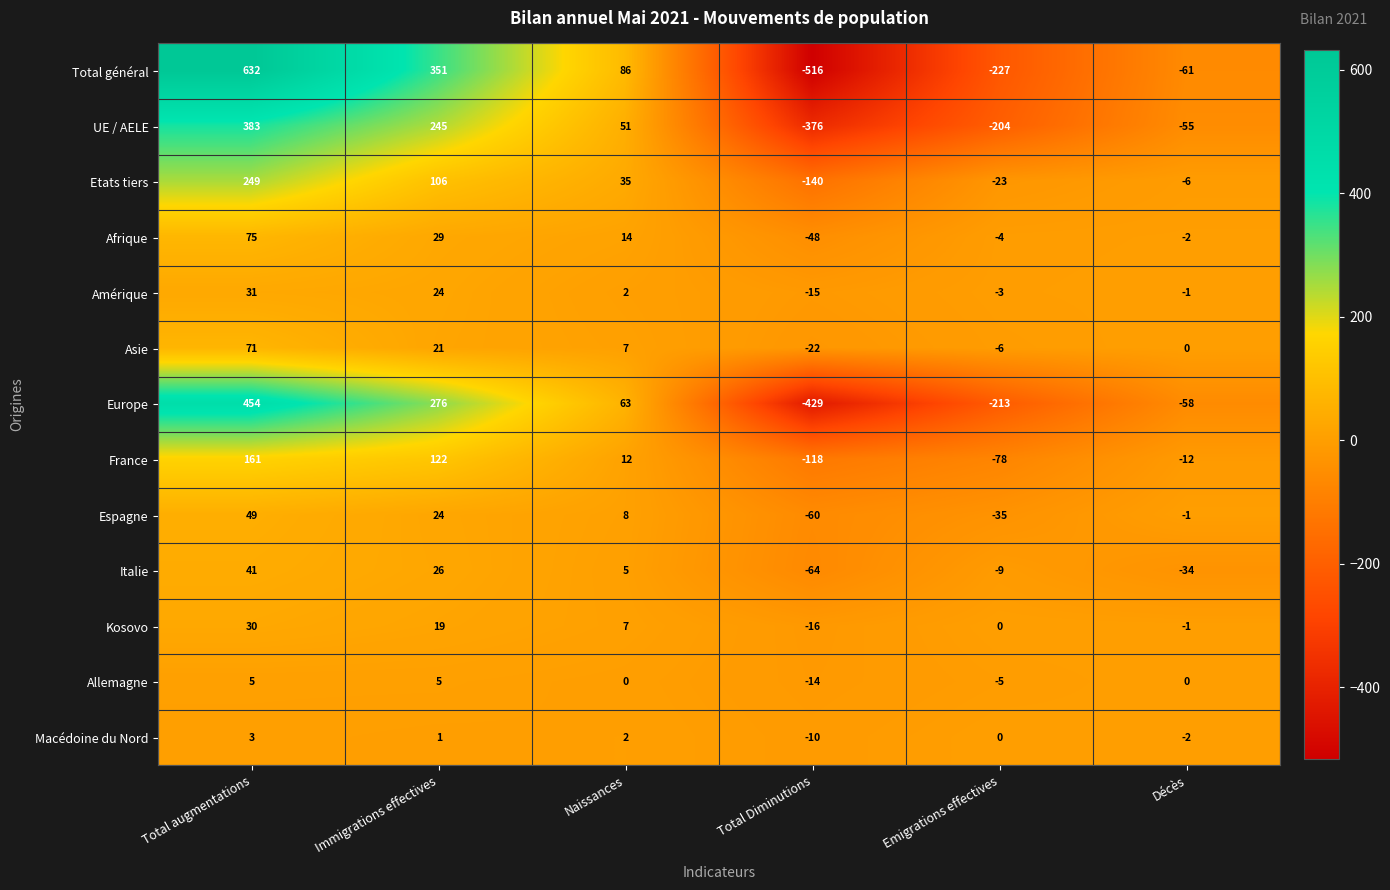

The value of Italie at Naissances is 7. True or false?

False